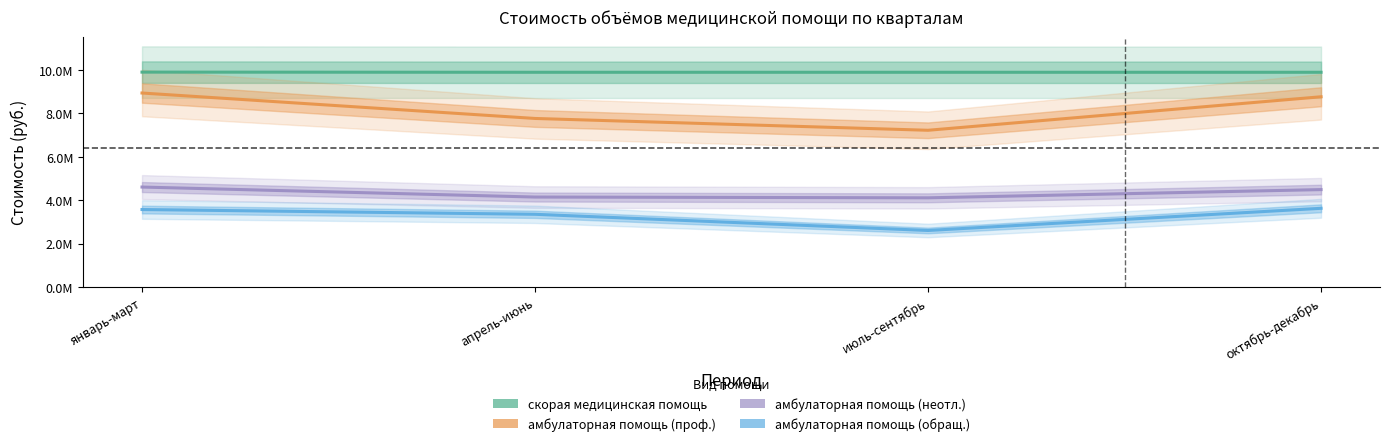

What is the spread (max minus min) of values at июль-сентябрь?

7300287.0